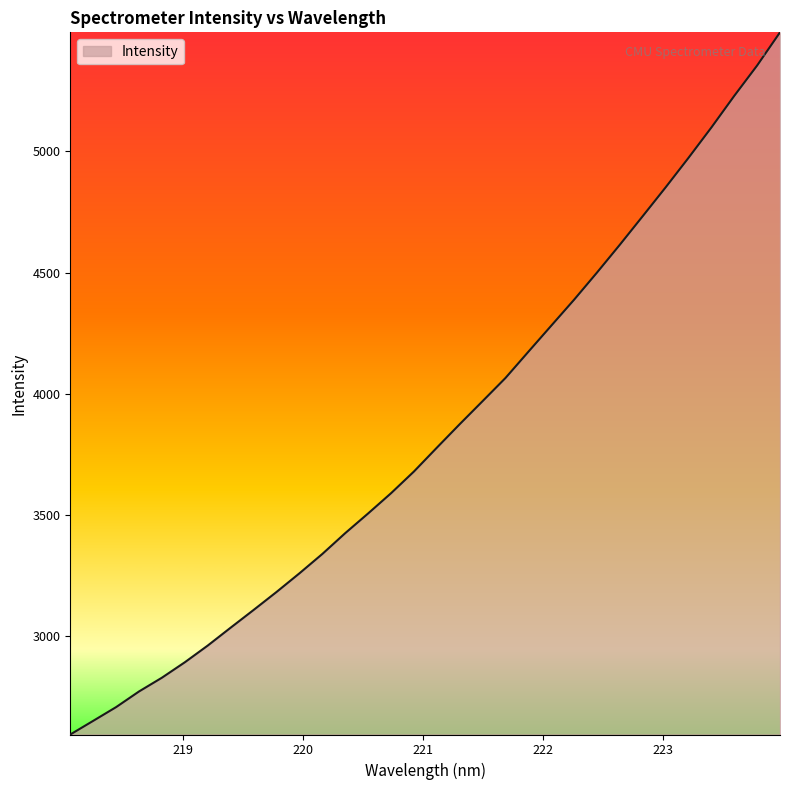

What is the maximum value shown in the chart?

5491.3